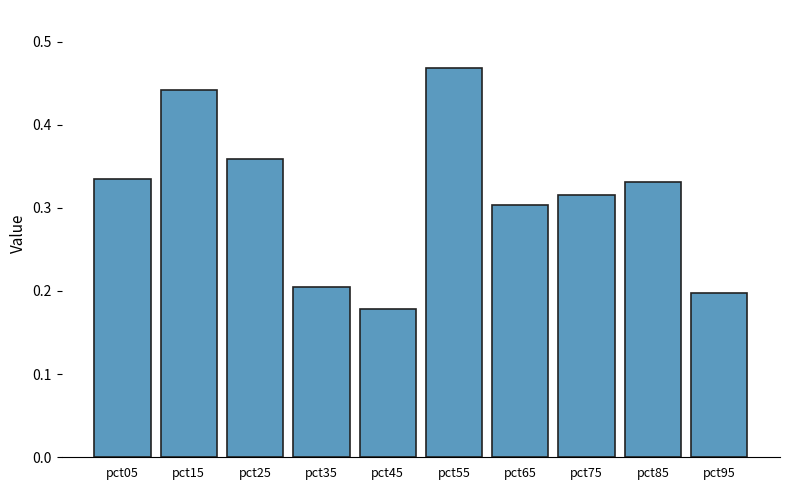

Which has a higher value, pct05 or pct95?

pct05